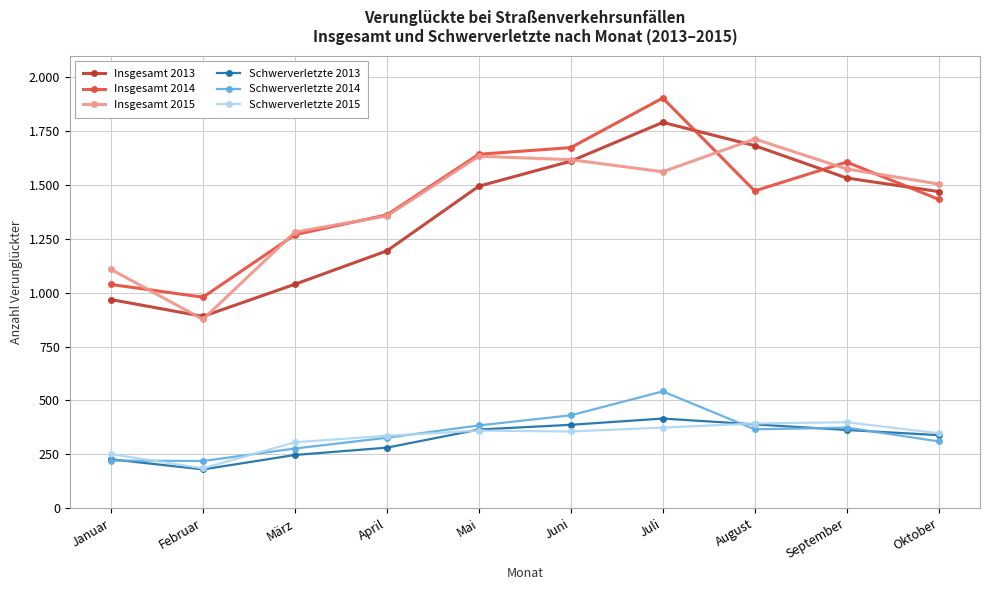

Reading left to right, list all the values displayed in this chart.

Insgesamt 2013: Januar=968	Februar=890	März=1039	April=1194	Mai=1494	Juni=1610	Juli=1790	August=1682	September=1532	Oktober=1469
Insgesamt 2014: Januar=1038	Februar=979	März=1269	April=1361	Mai=1642	Juni=1673	Juli=1903	August=1472	September=1606	Oktober=1433
Insgesamt 2015: Januar=1108	Februar=876	März=1281	April=1356	Mai=1633	Juni=1617	Juli=1561	August=1713	September=1574	Oktober=1504
Schwerverletzte 2013: Januar=227	Februar=180	März=247	April=281	Mai=365	Juni=387	Juli=416	August=389	September=363	Oktober=339
Schwerverletzte 2014: Januar=221	Februar=219	März=277	April=327	Mai=384	Juni=431	Juli=542	August=366	September=374	Oktober=310
Schwerverletzte 2015: Januar=251	Februar=185	März=306	April=336	Mai=360	Juni=356	Juli=374	August=393	September=399	Oktober=348